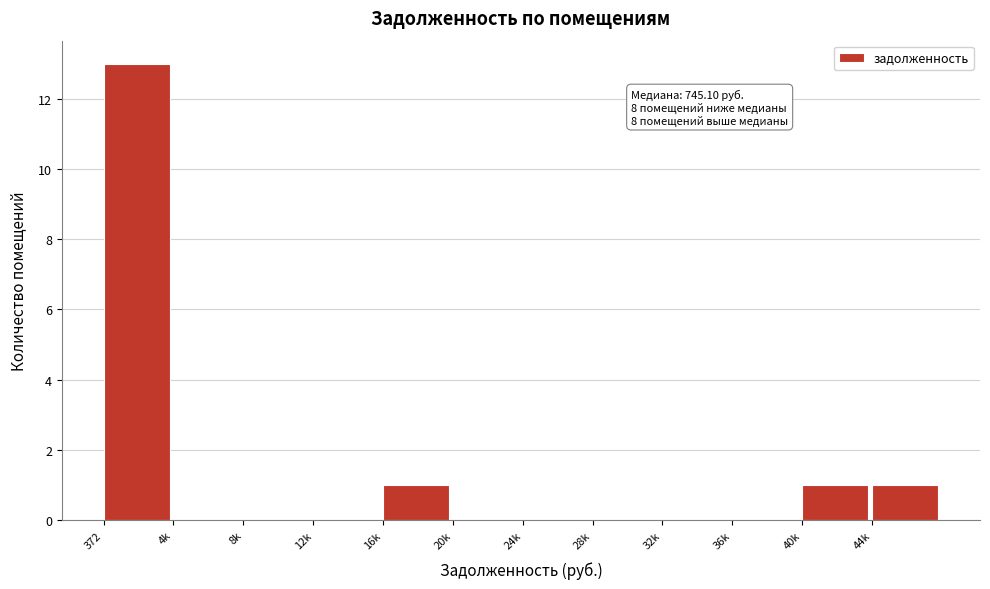

Reading left to right, extract all data points from this chart.

372=13	4k=0	8k=0	12k=0	16k=1	20k=0	24k=0	28k=0	32k=0	36k=0	40k=1	44k=1